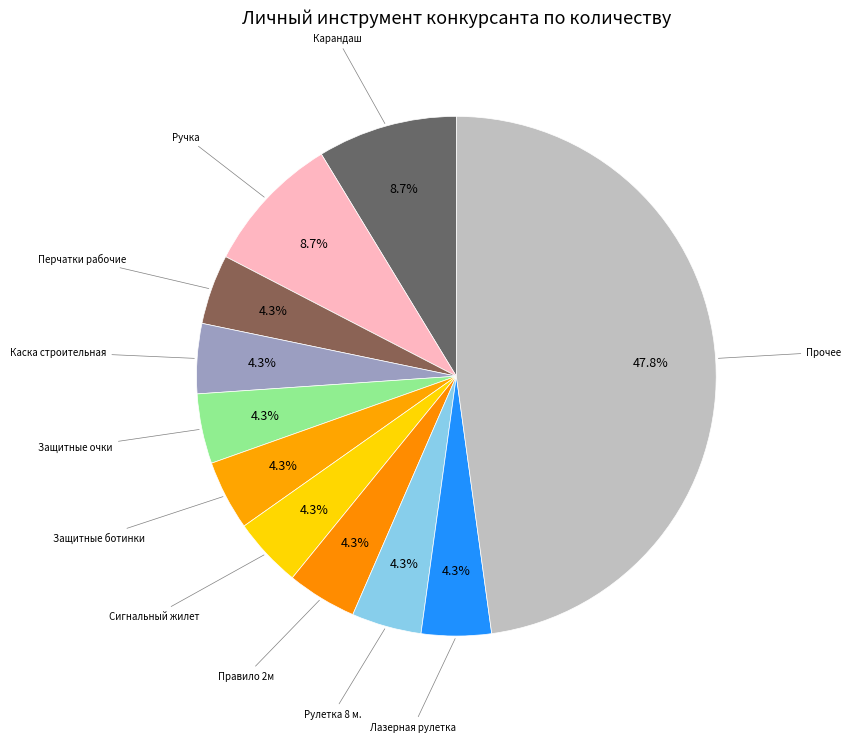

How many segments does this pie chart have?

11